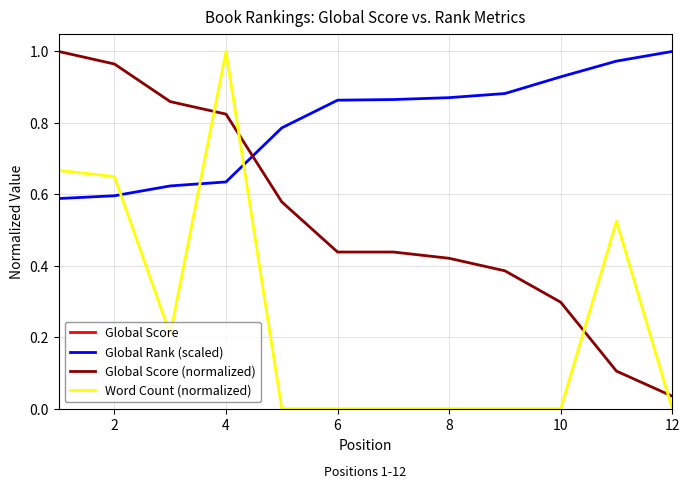

True or false: Global Rank (scaled) and Global Score intersect in this chart.

False